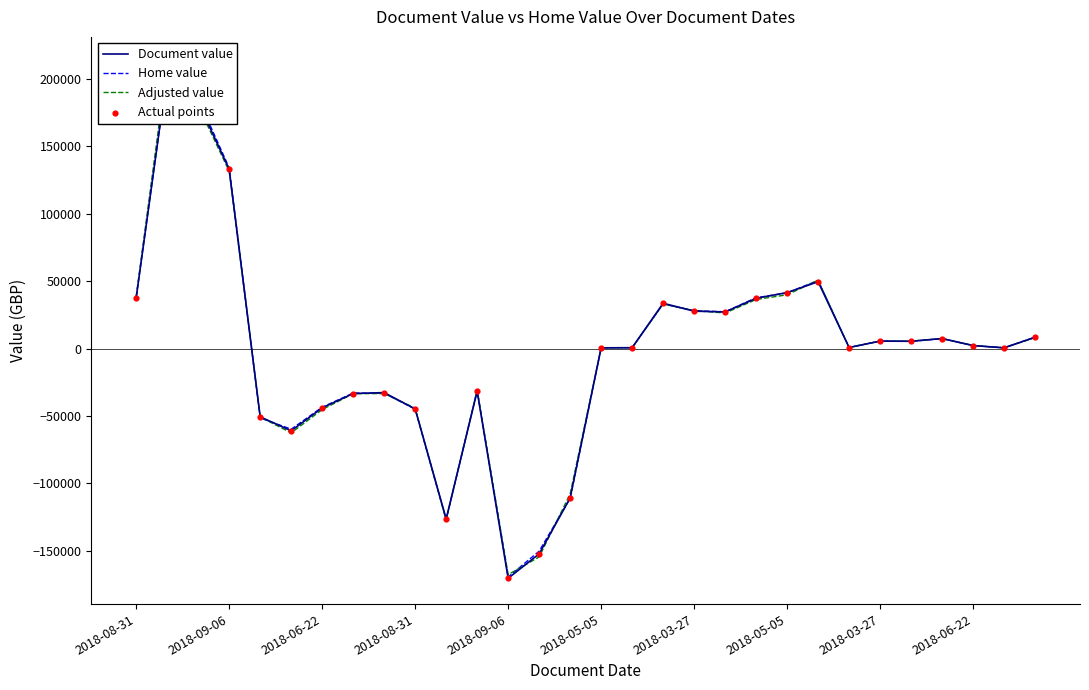

Which series reaches the maximum Y coordinate?

Adjusted value